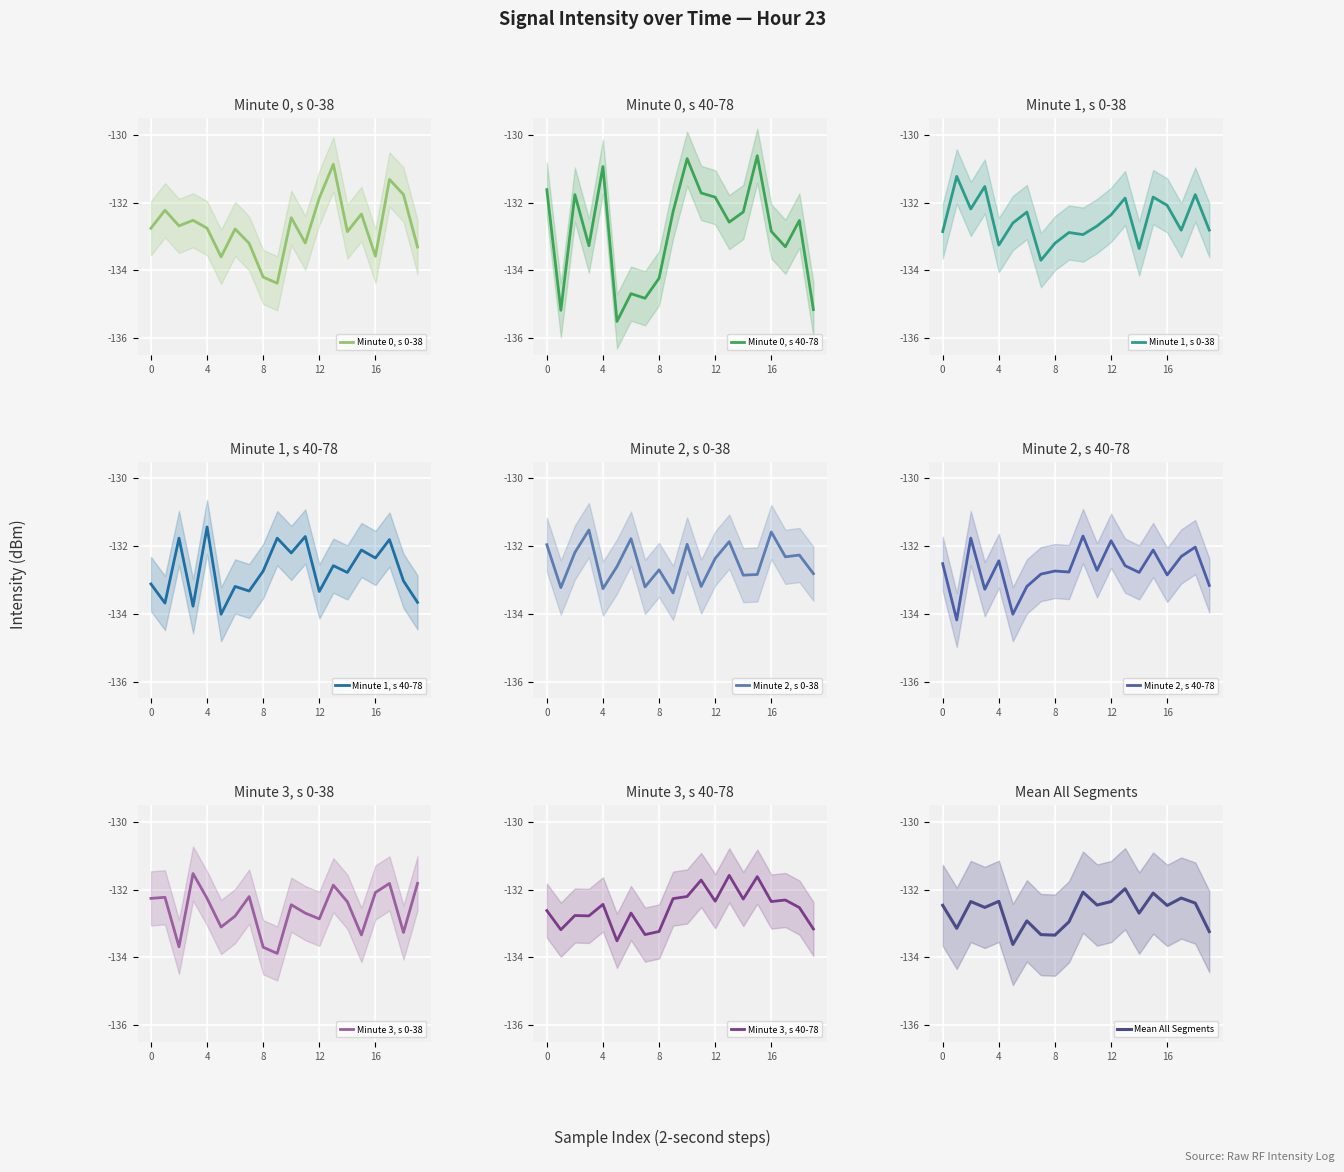

What is the highest value of the Minute 0, s 40-78 series?

-130.6